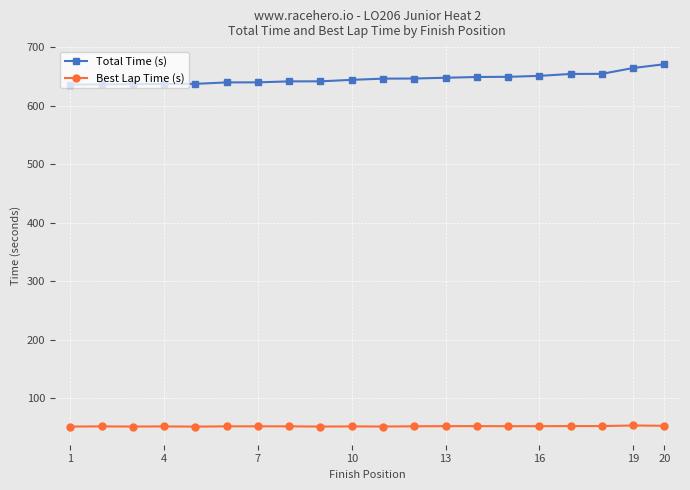

What is the sum of all Best Lap Time (s) values?

1051.0